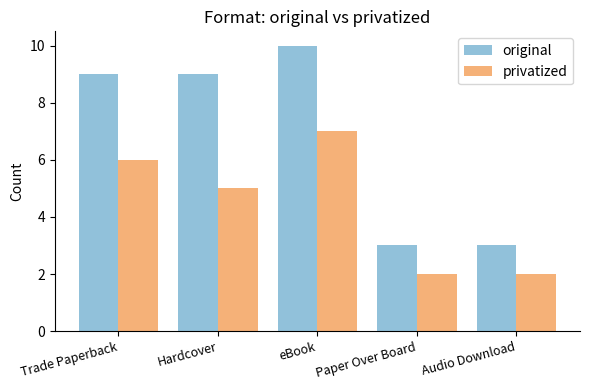

Is it true that original equals 3 at Paper Over Board?

True